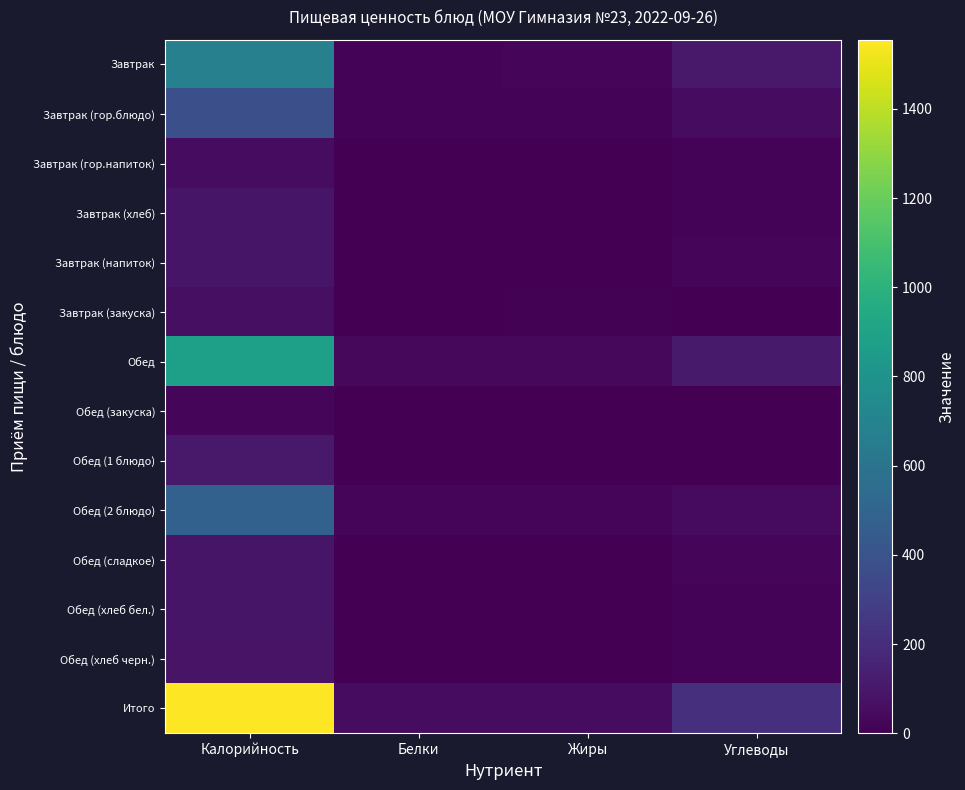

Reading left to right, list all the values displayed in this chart.

Завтрак: Калорийность=677	Белки=18	Жиры=20	Углеводы=105
Завтрак (гор.блюдо): Калорийность=379	Белки=15	Жиры=13	Углеводы=51
Завтрак (гор.напиток): Калорийность=53	Белки=0	Жиры=0	Углеводы=13
Завтрак (хлеб): Калорийность=88	Белки=3	Жиры=0	Углеводы=18
Завтрак (напиток): Калорийность=90	Белки=0	Жиры=0	Углеводы=22
Завтрак (закуска): Калорийность=66	Белки=0	Жиры=7	Углеводы=0
Обед: Калорийность=878	Белки=31	Жиры=31	Углеводы=111
Обед (закуска): Калорийность=24	Белки=1	Жиры=0	Углеводы=4
Обед (1 блюдо): Калорийность=109	Белки=2	Жиры=6	Углеводы=4
Обед (2 блюдо): Калорийность=484	Белки=21	Жиры=24	Углеводы=46
Обед (сладкое): Калорийность=89	Белки=1	Жиры=0	Углеводы=21
Обед (хлеб бел.): Калорийность=88	Белки=3	Жиры=0	Углеводы=18
Обед (хлеб черн.): Калорийность=84	Белки=3	Жиры=1	Углеводы=17
Итого: Калорийность=1555	Белки=50	Жиры=51	Углеводы=215